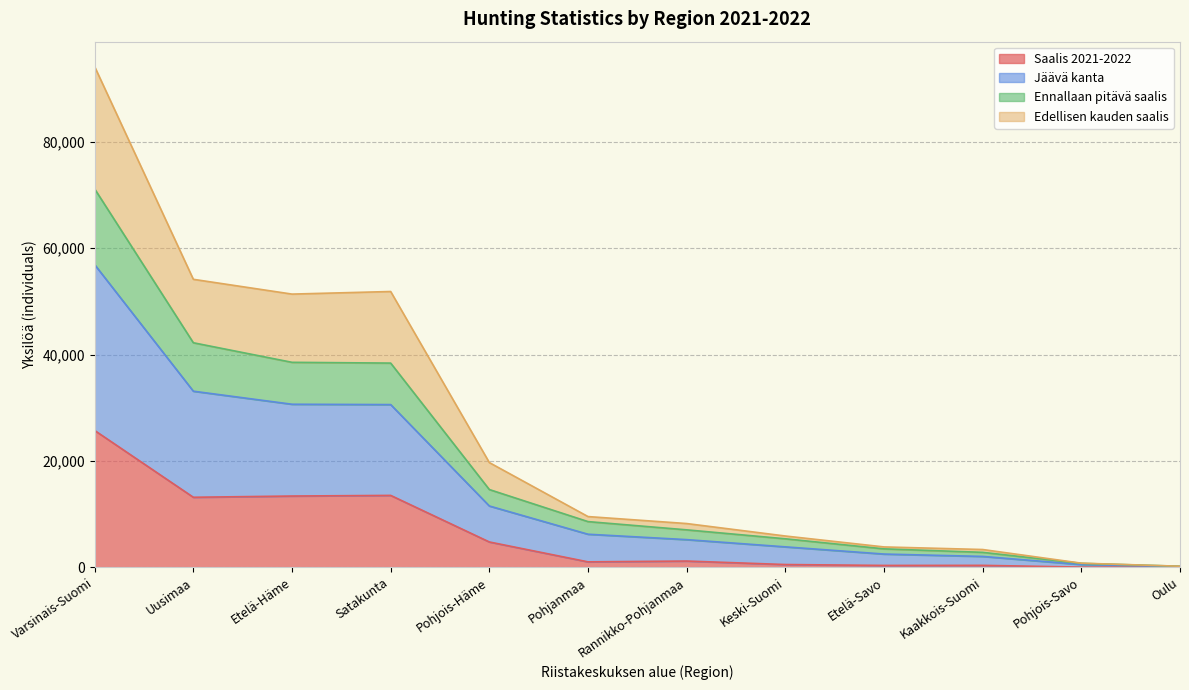

What are all the series names shown in the legend?

Saalis 2021-2022, Jäävä kanta, Ennallaan pitävä saalis, Edellisen kauden saalis